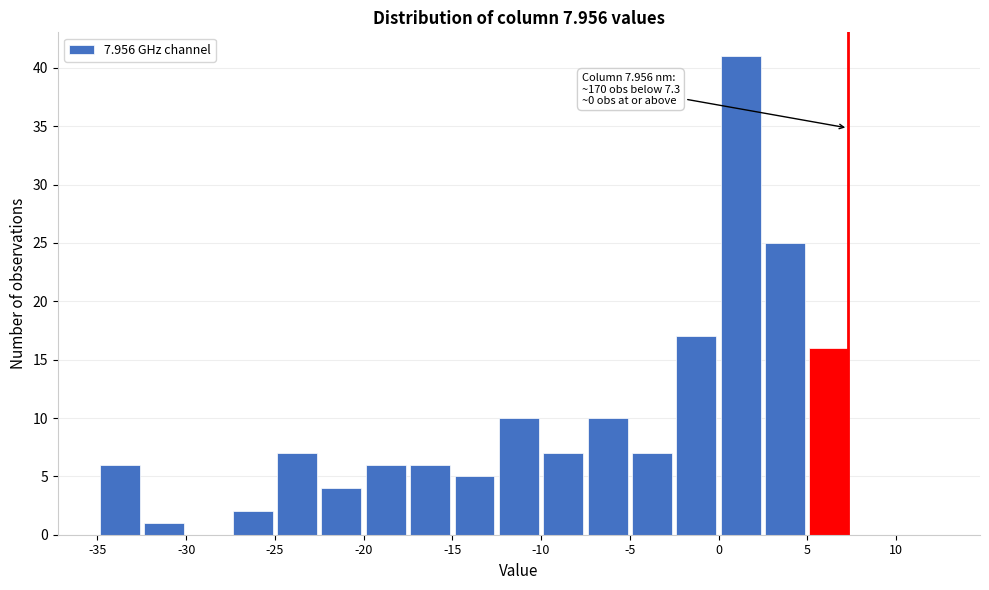

Over which range of the x-axis is the bar tallest?

0.0 to 2.5